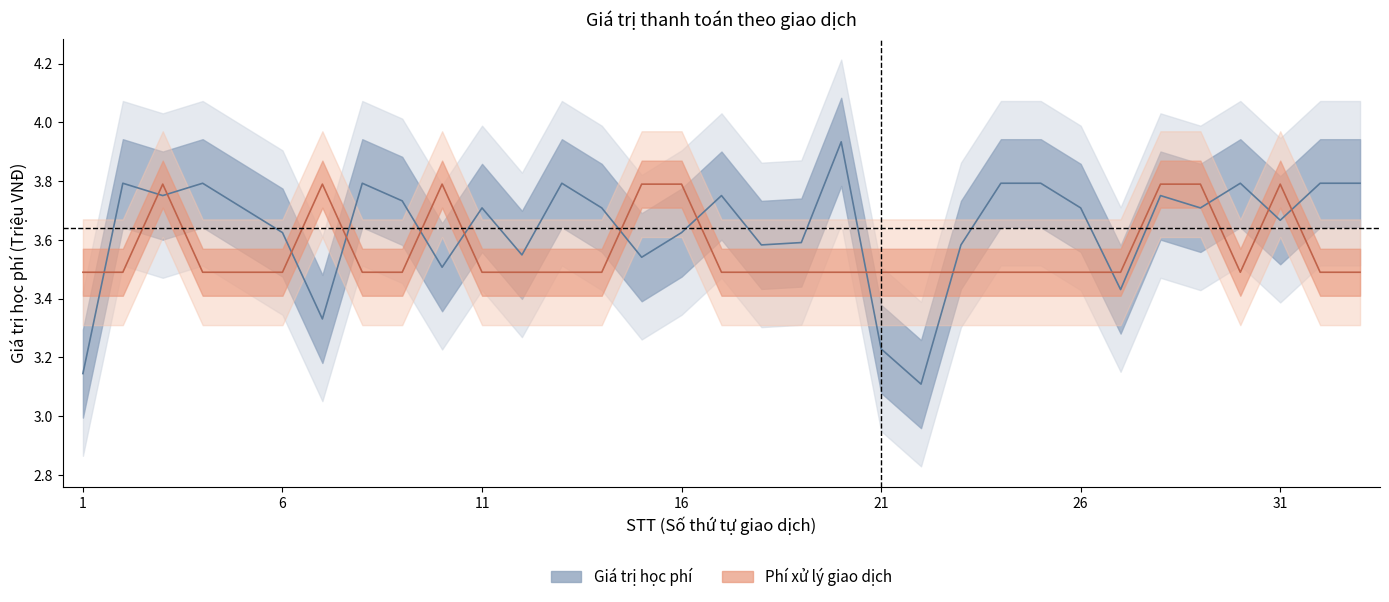

Does the chart have visible grid lines?

No